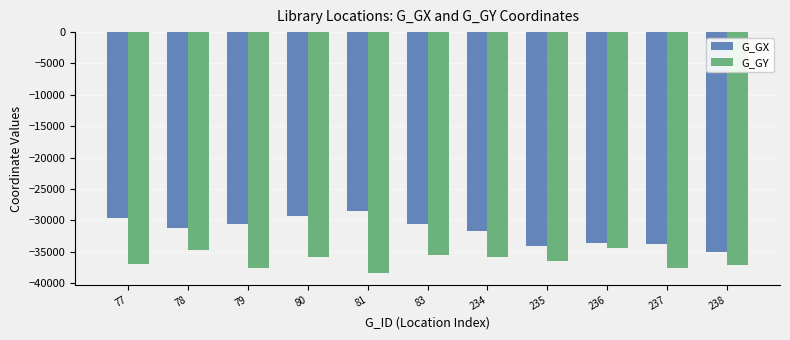

Which series has the largest total across all categories?

G_GX